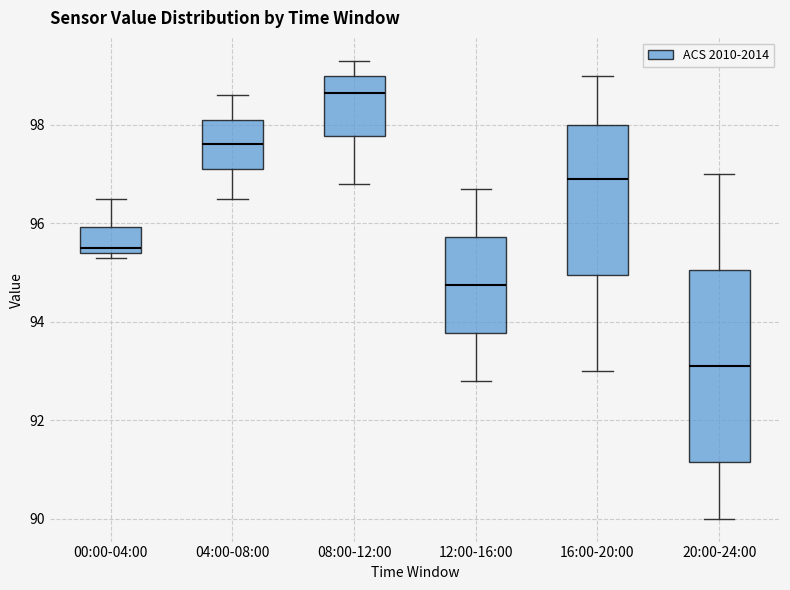

Reading left to right, transcribe this box plot: for each box, give where its median line is, the range the box spans, and where its two whiskers end, as read against the y-axis. The values are not printed on the chart, so give them approximately, as read against the axis.

00:00-04:00: median 95.6, box 95.4 to 96.0, whiskers 95.4 (just below the box's lower edge) to 96.6
04:00-08:00: median 97.6, box 97.2 to 98.2, whiskers 96.6 to 98.6
08:00-12:00: median 98.6, box 97.8 to 99.0, whiskers 96.8 to 99.4
12:00-16:00: median 94.8, box 93.8 to 95.8, whiskers 92.8 to 96.8
16:00-20:00: median 97.0, box 95.0 to 98.0, whiskers 93.0 to 99.0
20:00-24:00: median 93.2, box 91.2 to 95.0, whiskers 90.0 to 97.0